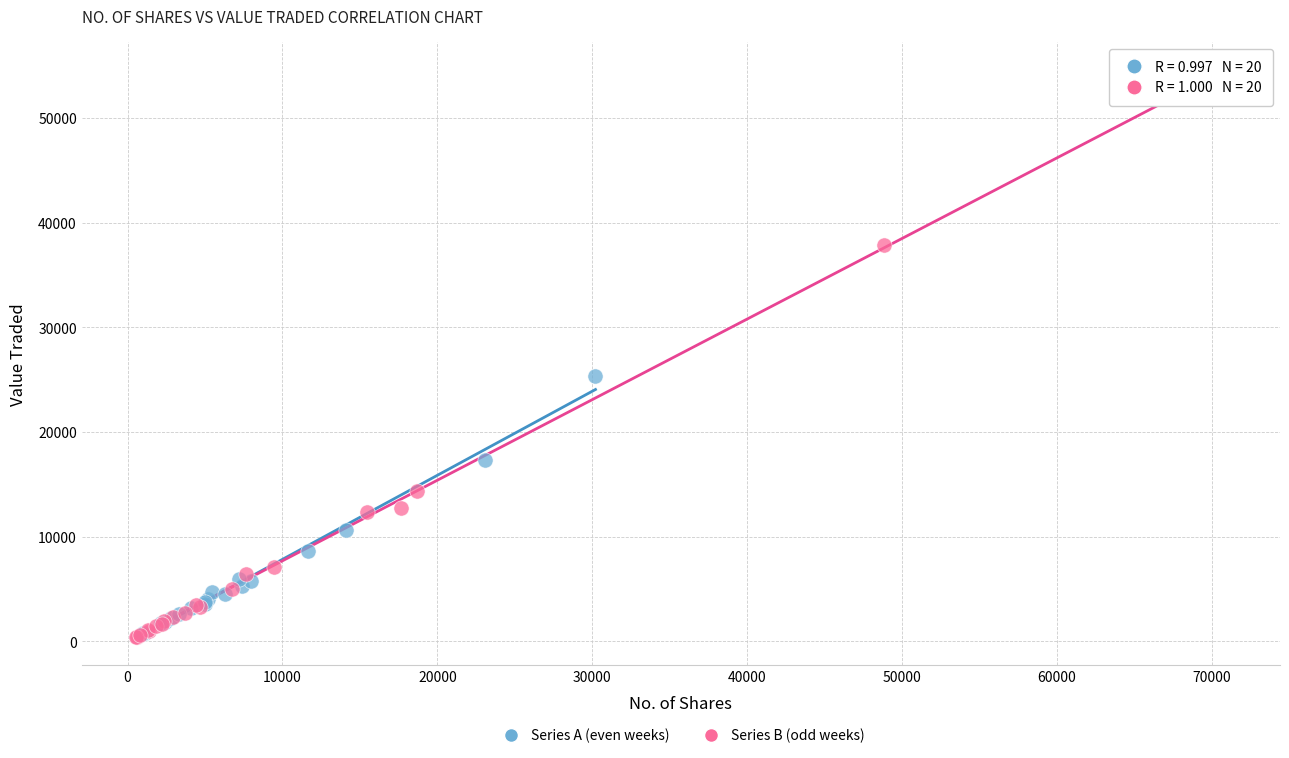

Which series has the largest Y range (max minus min)?

Series B (odd weeks)